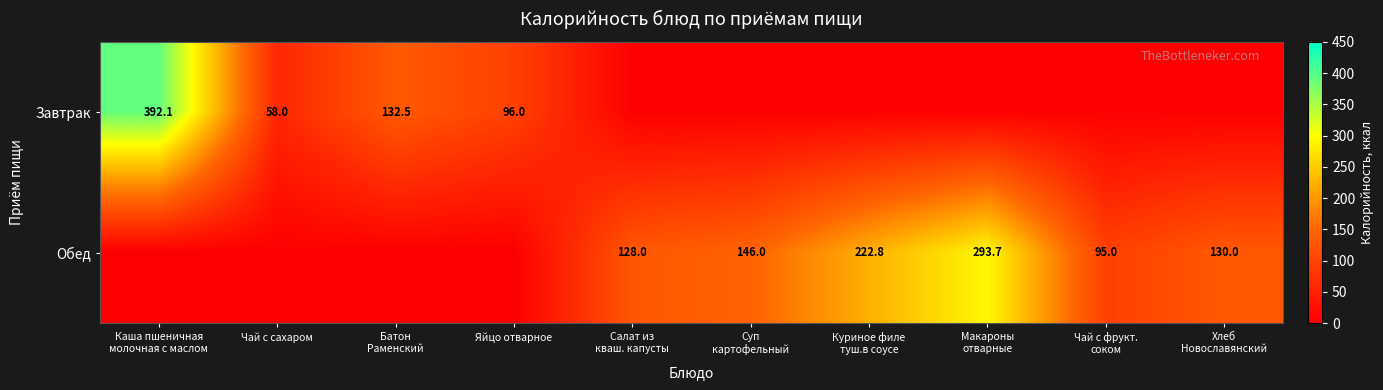

At which category is the sum across all series the highest?

Каша пшеничная
молочная с маслом